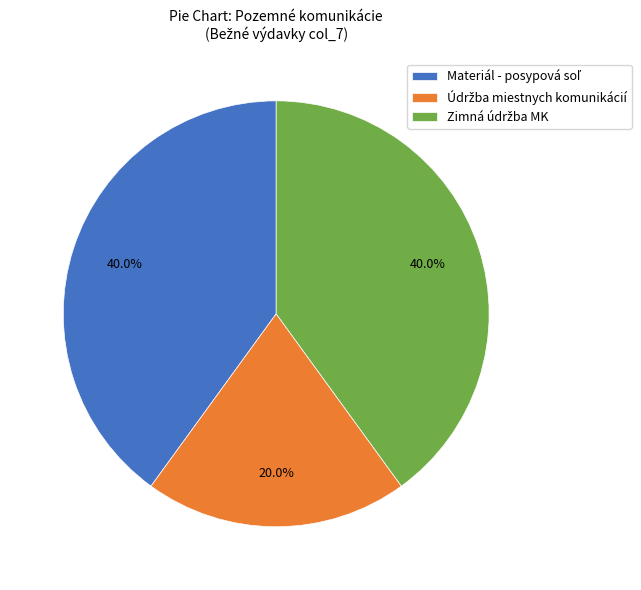

Does any single category account for the majority?

No